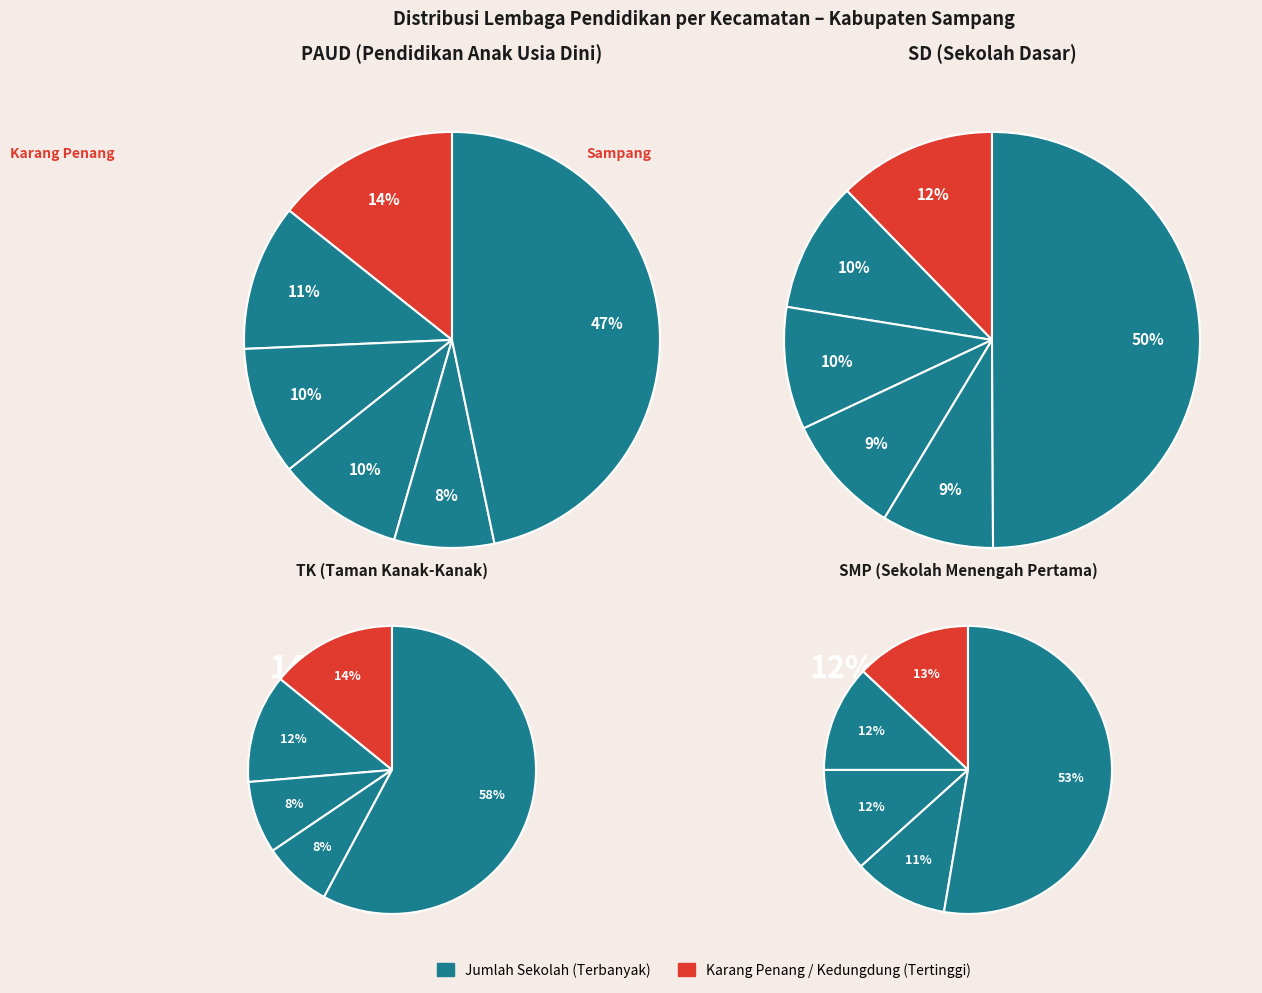

Do Jrengik and Banyuates together represent more than half of the pie?

No